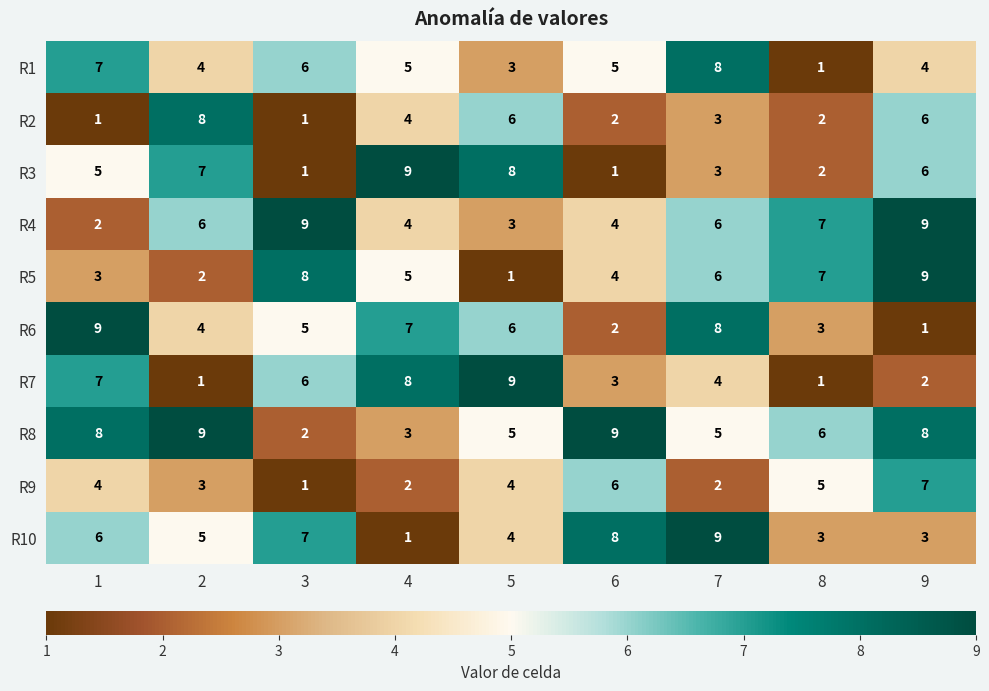

Count the R2 values in the range 2 to 6.

6